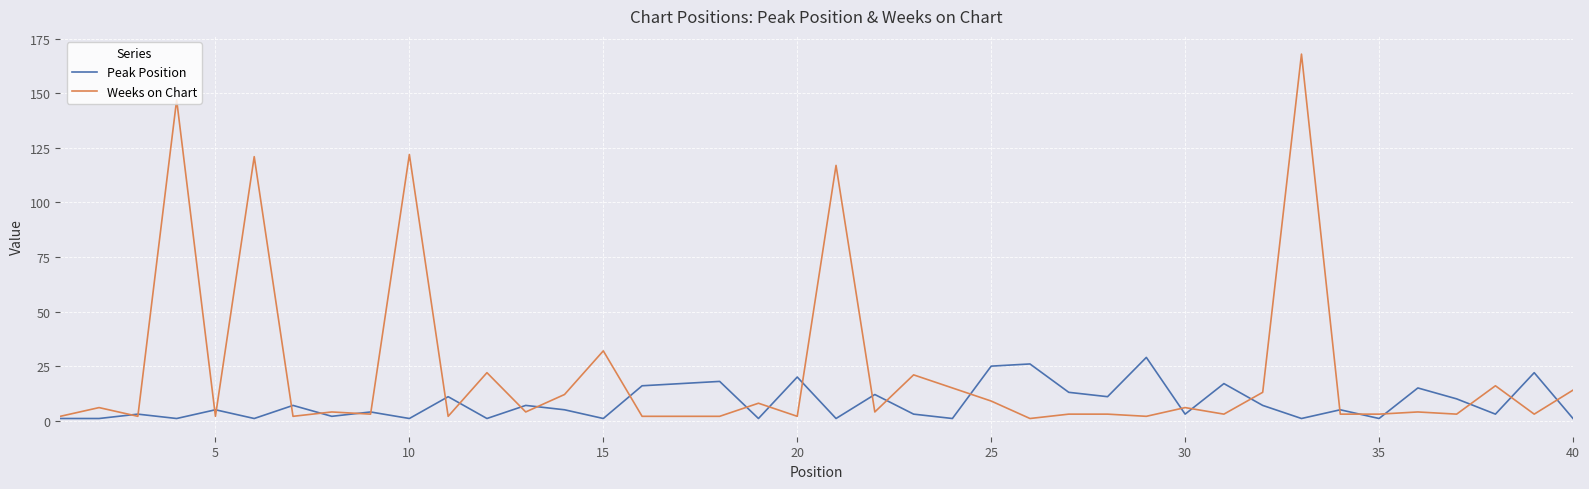

Which series has the widest spread of values?

Weeks on Chart